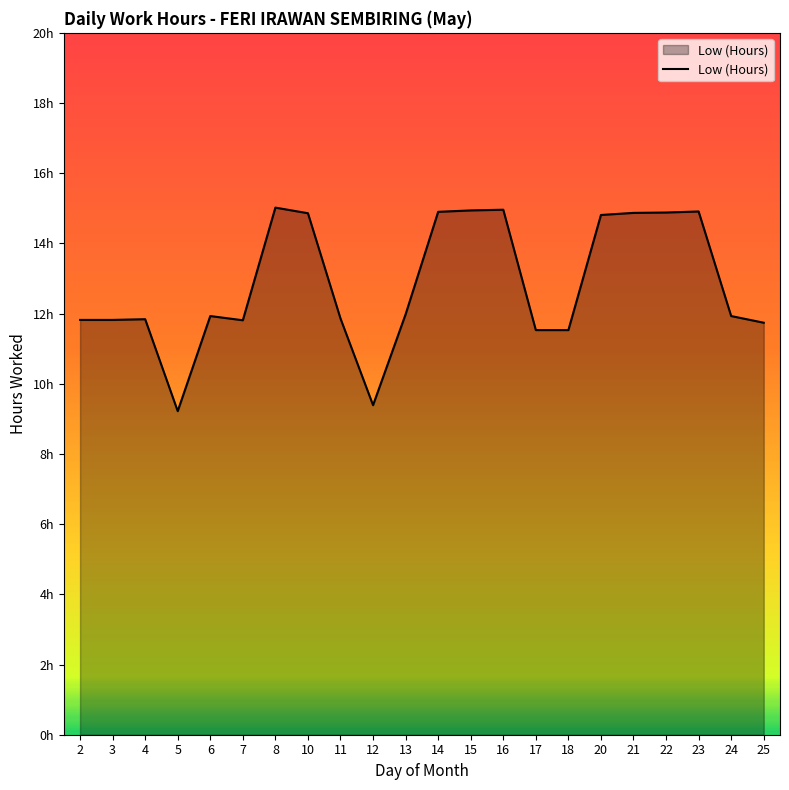

What is the maximum value shown in the chart?

15.0